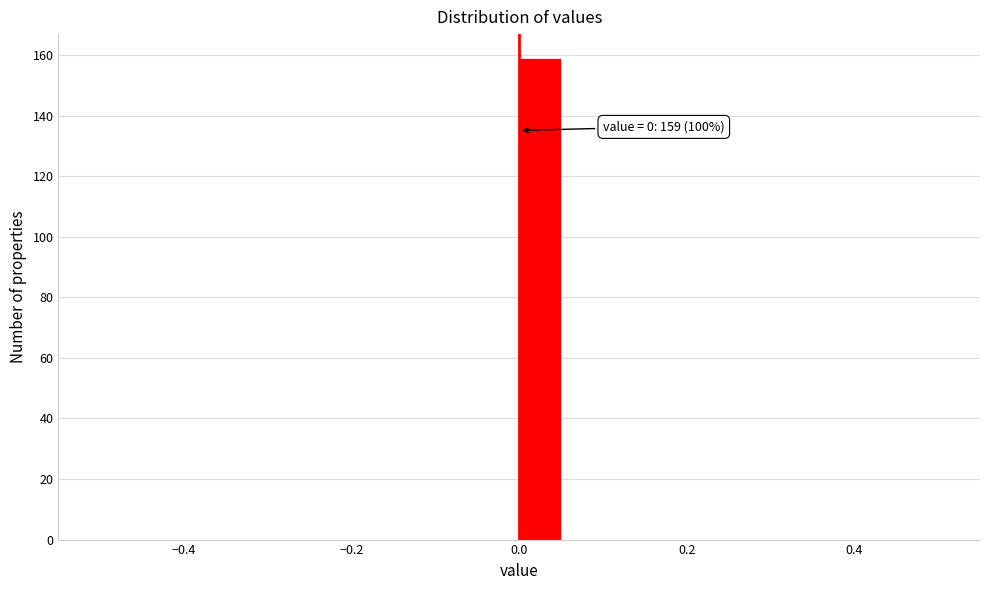

Around what value on the x-axis is the tallest bar? Give the approximate position of its centre, as read against the axis.

0.02